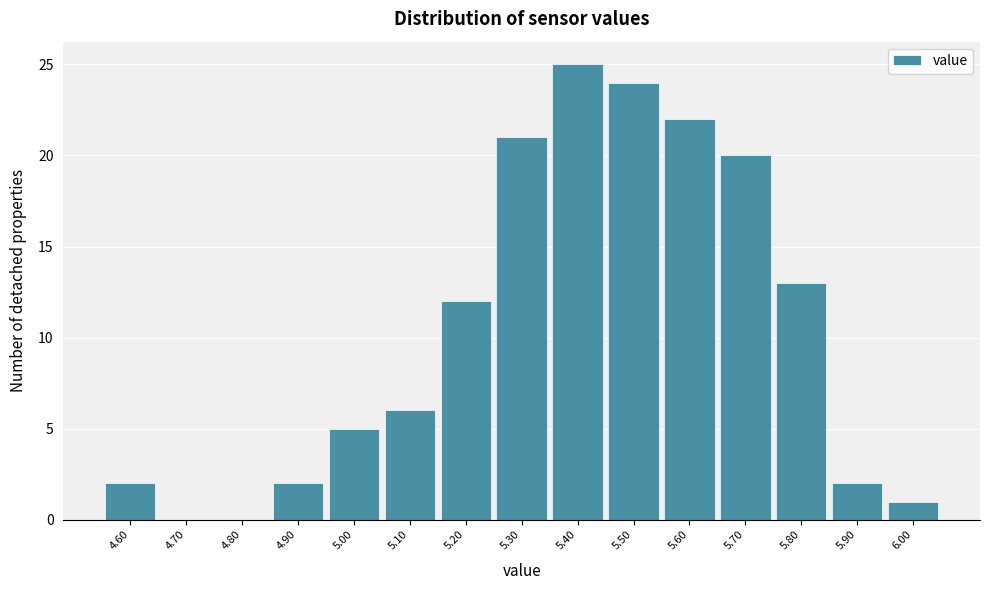

What is the height of the bar covering 4.95 to 5.05 on the x-axis? The values are not printed on the chart, so give them approximately, as read against the axis.

5